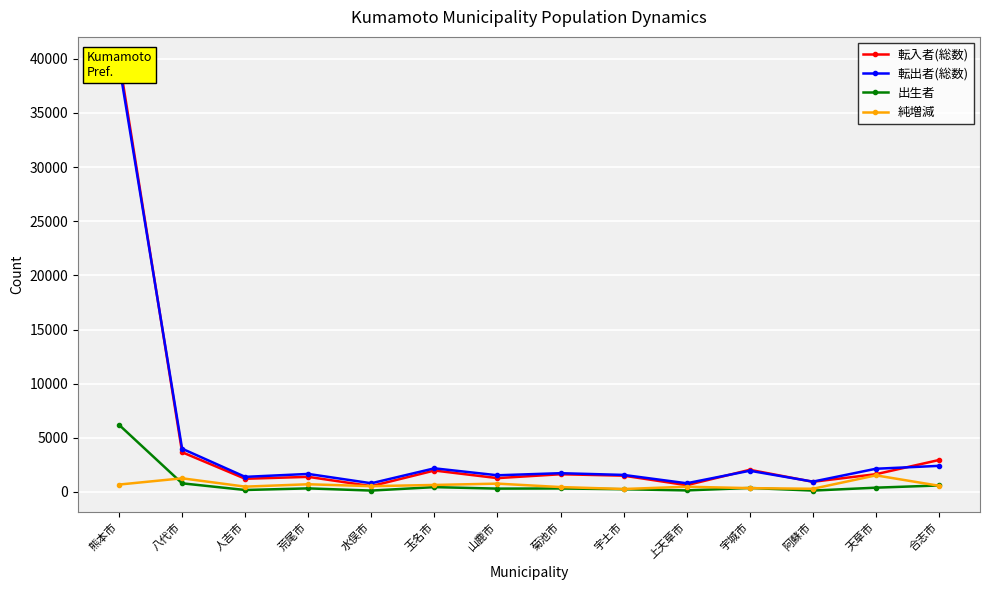

The 出生者 series shows 1047 at 合志市. True or false?

False